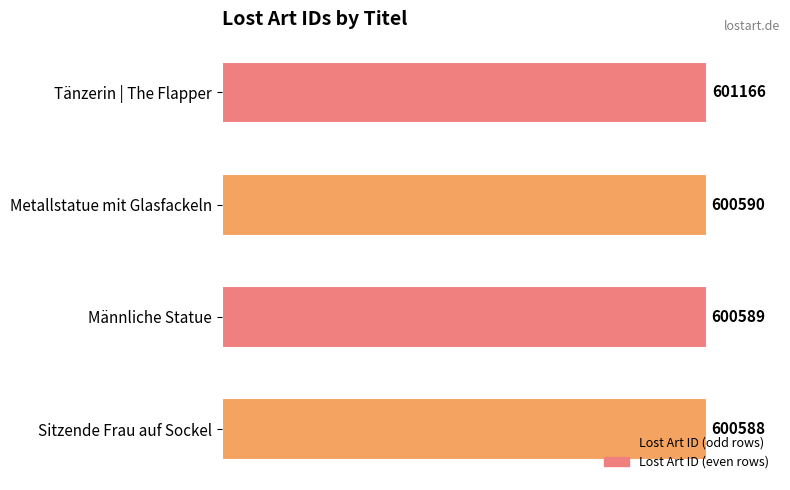

The chart shows a value of 600589 at Männliche Statue. True or false?

True